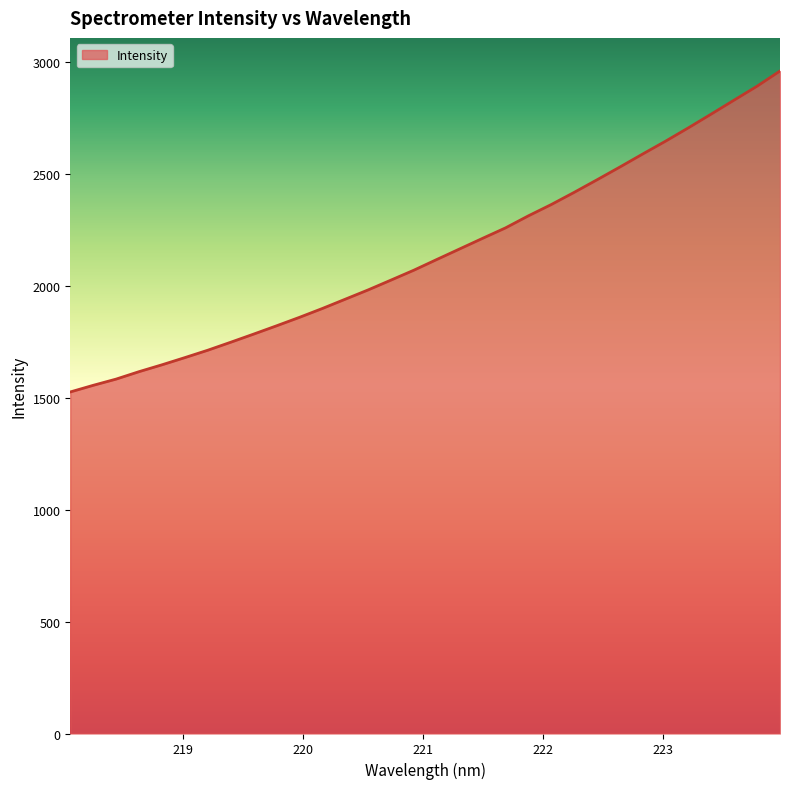

Count the number of data series in this chart.

1